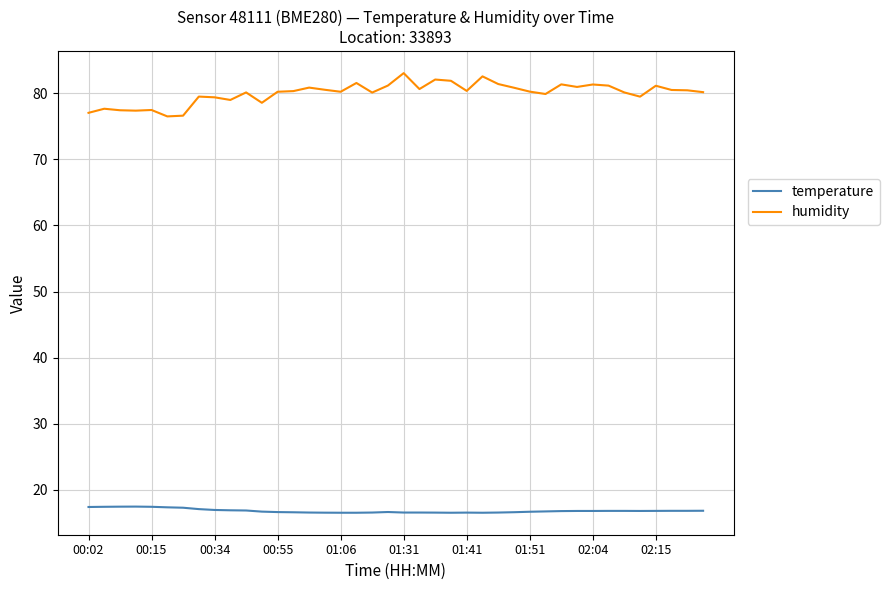

Which series has the largest total across all categories?

humidity